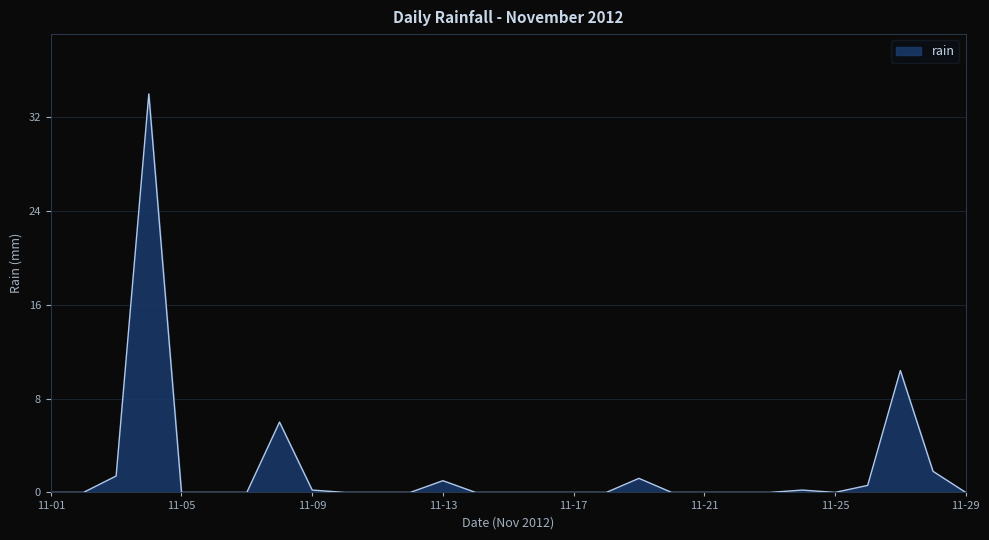

Reading left to right, transcribe all the data shown in this chart.

0.0	0.0	1.4	34.0	0.0	0.0	0.0	6.0	0.2	0.0	0.0	0.0	1.0	0.0	0.0	0.0	0.0	0.0	1.2	0.0	0.0	0.0	0.0	0.2	0.0	0.6	10.4	1.8	0.0